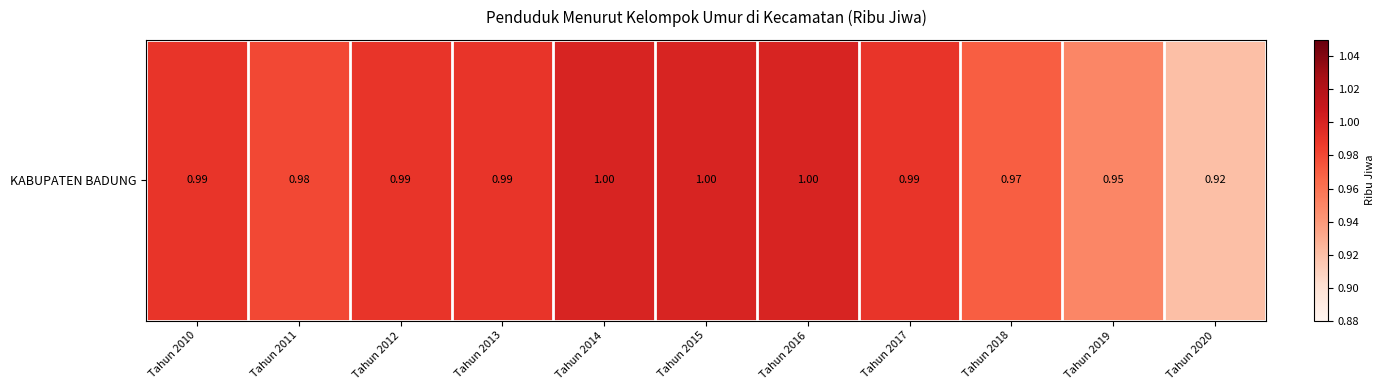

Count the number of data series in this chart.

1